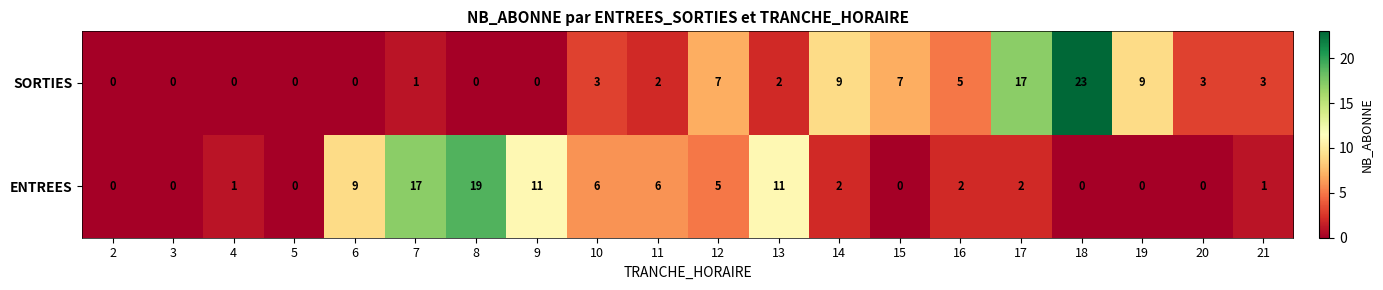

Which category has the highest value in the SORTIES series?

18